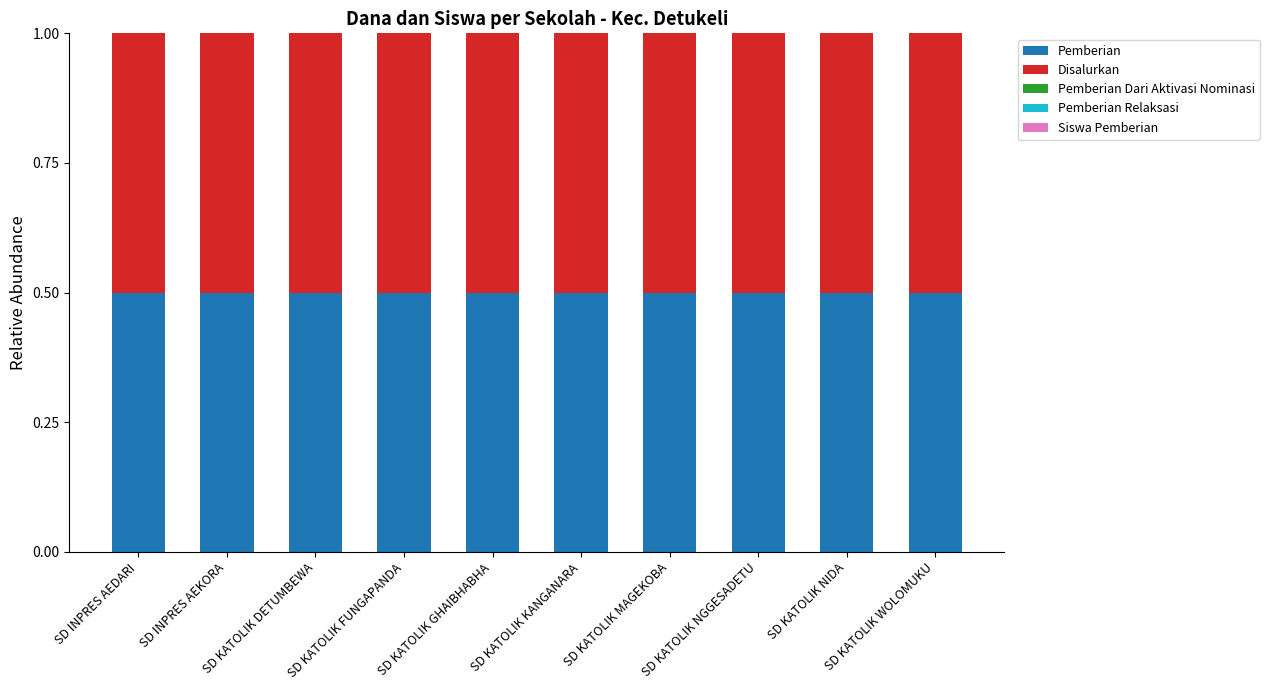

Is it true that Pemberian equals 0.5 at SD KATOLIK FUNGAPANDA?

True